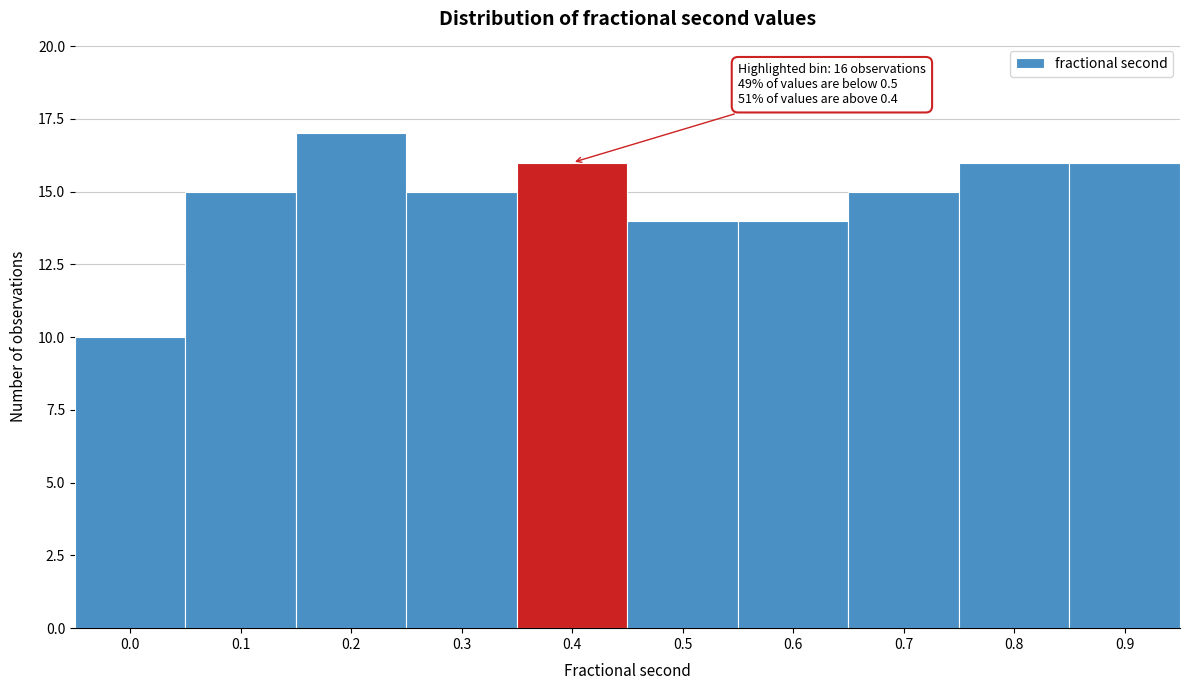

Reading right to left, transcribe all the data shown in this chart.

16	16	15	14	14	16	15	17	15	10